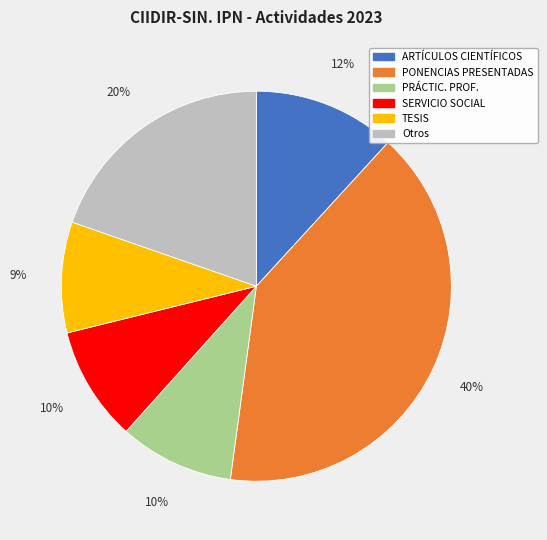

Is it true that TESIS is 9% of the pie?

True